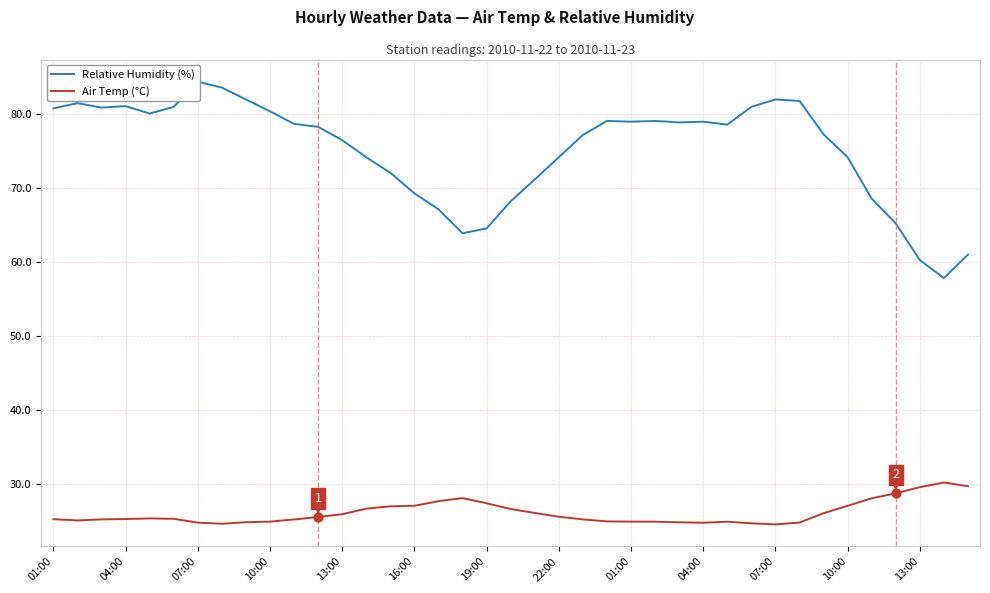

What is the total value across all series at 34?

96.5